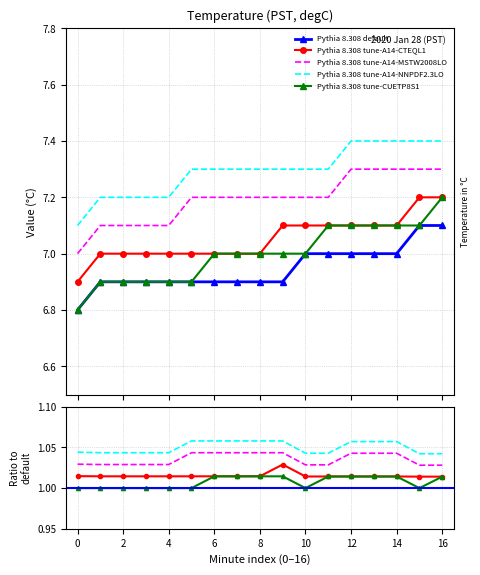

Reading left to right, extract all data points from this chart.

Pythia 8.308 default: 0=6.8	1=6.9	2=6.9	3=6.9	4=6.9	5=6.9	6=6.9	7=6.9	8=6.9	9=6.9	10=7.0	11=7.0	12=7.0	13=7.0	14=7.0	15=7.1	16=7.1
Pythia 8.308 tune-A14-CTEQL1: 0=6.9	1=7.0	2=7.0	3=7.0	4=7.0	5=7.0	6=7.0	7=7.0	8=7.0	9=7.1	10=7.1	11=7.1	12=7.1	13=7.1	14=7.1	15=7.2	16=7.2
Pythia 8.308 tune-A14-MSTW2008LO: 0=7.0	1=7.1	2=7.1	3=7.1	4=7.1	5=7.2	6=7.2	7=7.2	8=7.2	9=7.2	10=7.2	11=7.2	12=7.3	13=7.3	14=7.3	15=7.3	16=7.3
Pythia 8.308 tune-A14-NNPDF2.3LO: 0=7.1	1=7.2	2=7.2	3=7.2	4=7.2	5=7.3	6=7.3	7=7.3	8=7.3	9=7.3	10=7.3	11=7.3	12=7.4	13=7.4	14=7.4	15=7.4	16=7.4
Pythia 8.308 tune-CUETP8S1: 0=6.8	1=6.9	2=6.9	3=6.9	4=6.9	5=6.9	6=7.0	7=7.0	8=7.0	9=7.0	10=7.0	11=7.1	12=7.1	13=7.1	14=7.1	15=7.1	16=7.2